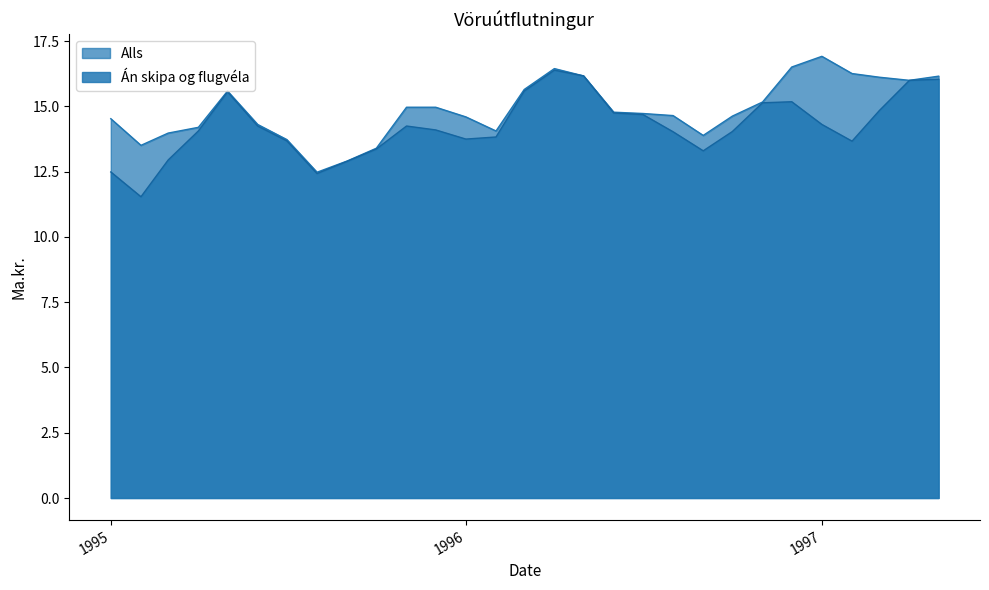

What is the sum of the Án skipa og flugvéla values at 1996-02-01 and 1995-06-01?

28.1